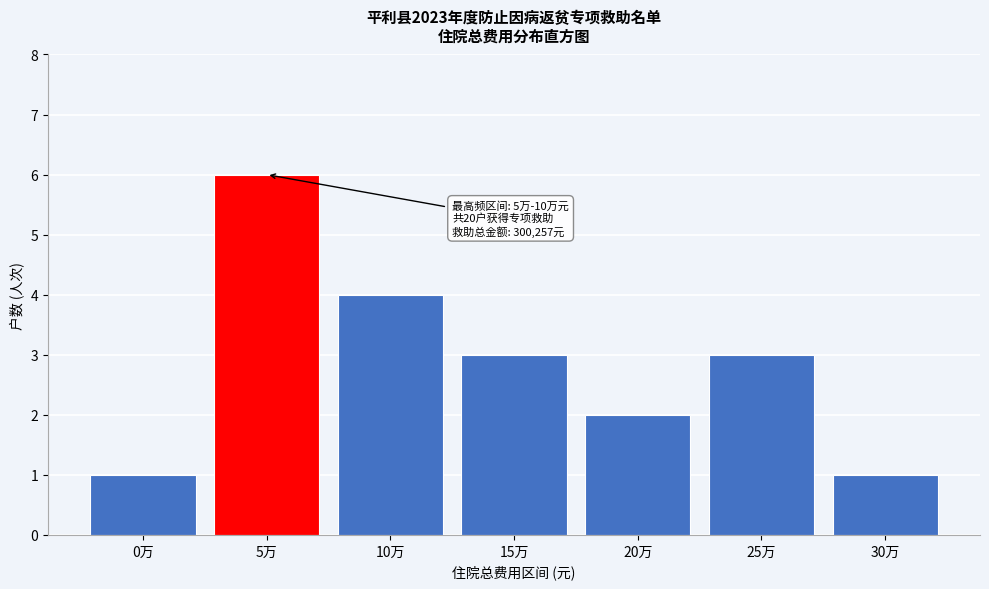

Reading right to left, what are all the values shown in this chart?

1	3	2	3	4	6	1